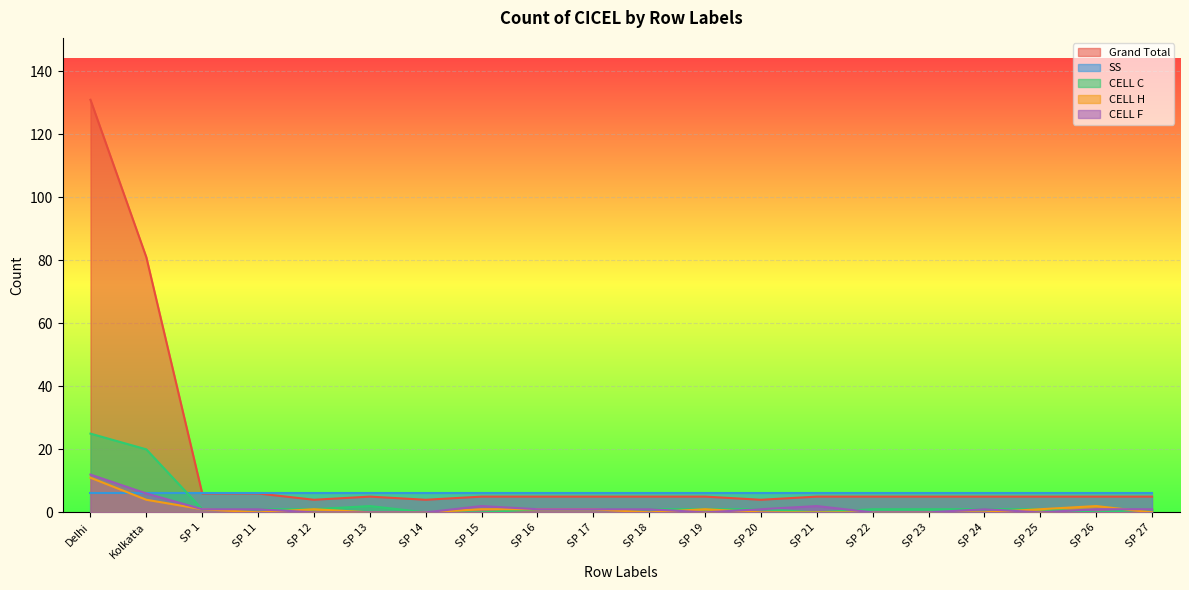

Which category has the lowest value across all series?

SP 14